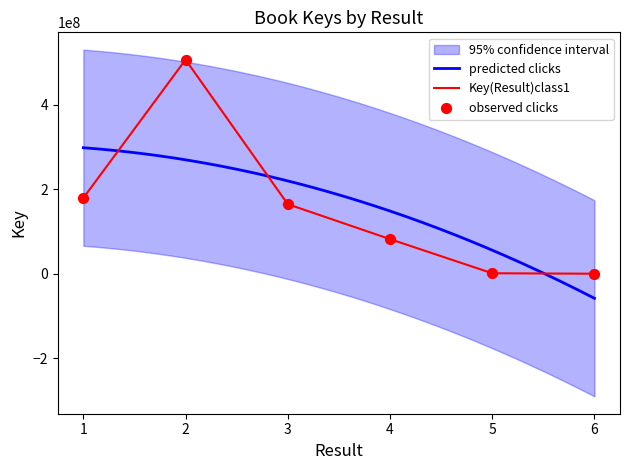

What is the change in value from 2 to 5?

-504985205